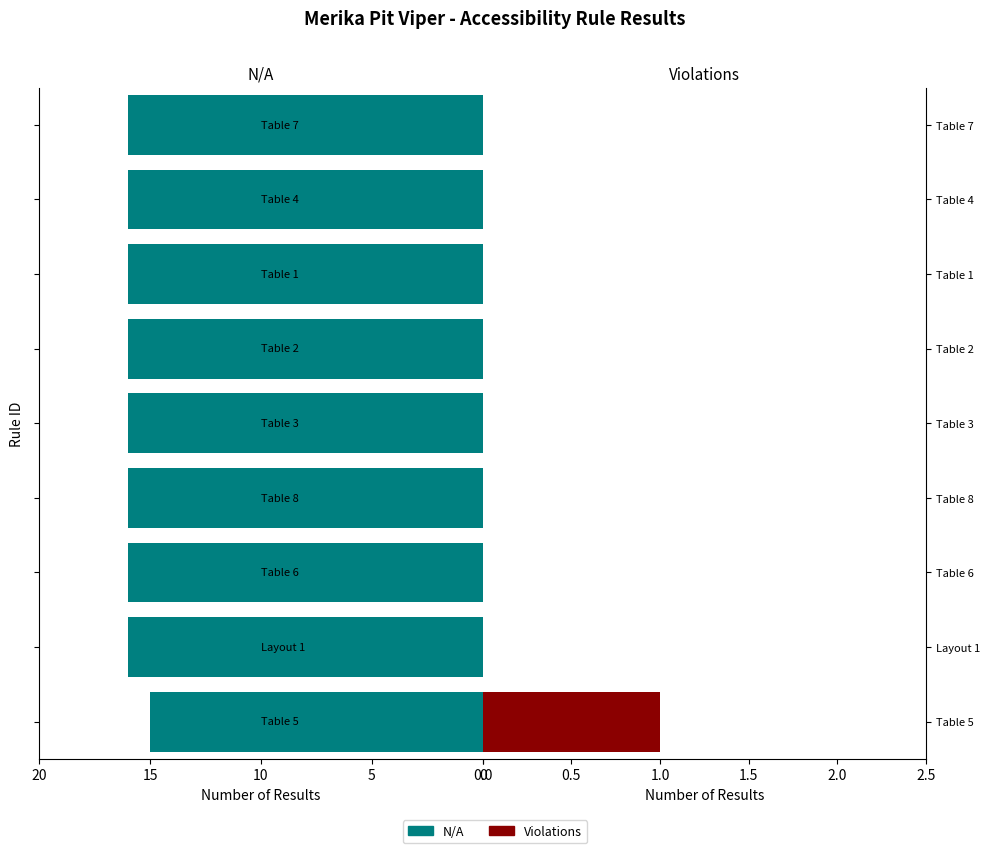

Between Table 6 and Table 8, which series saw the biggest shift?

N/A